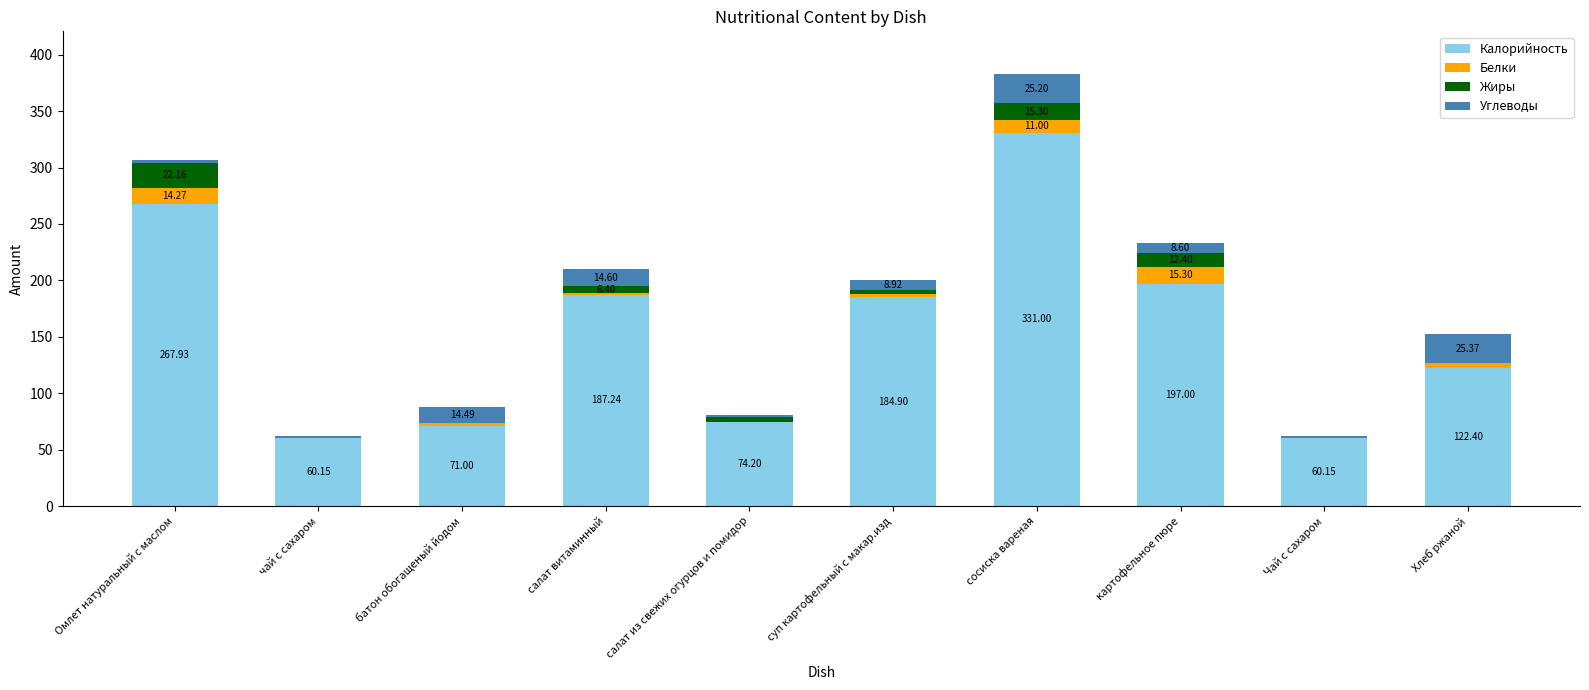

What is the total value across all series at салат витаминный?

209.7